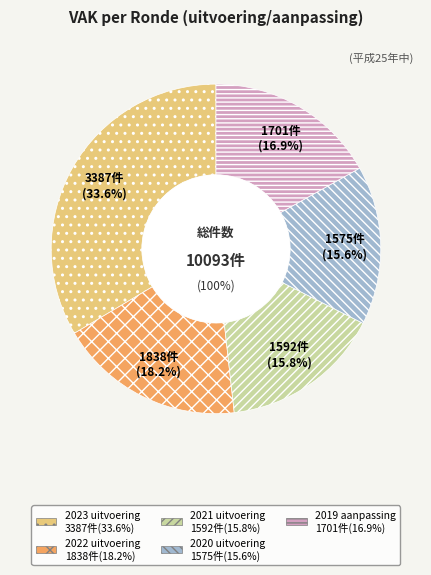

What is the largest slice in the pie chart?

2023 uitvoering